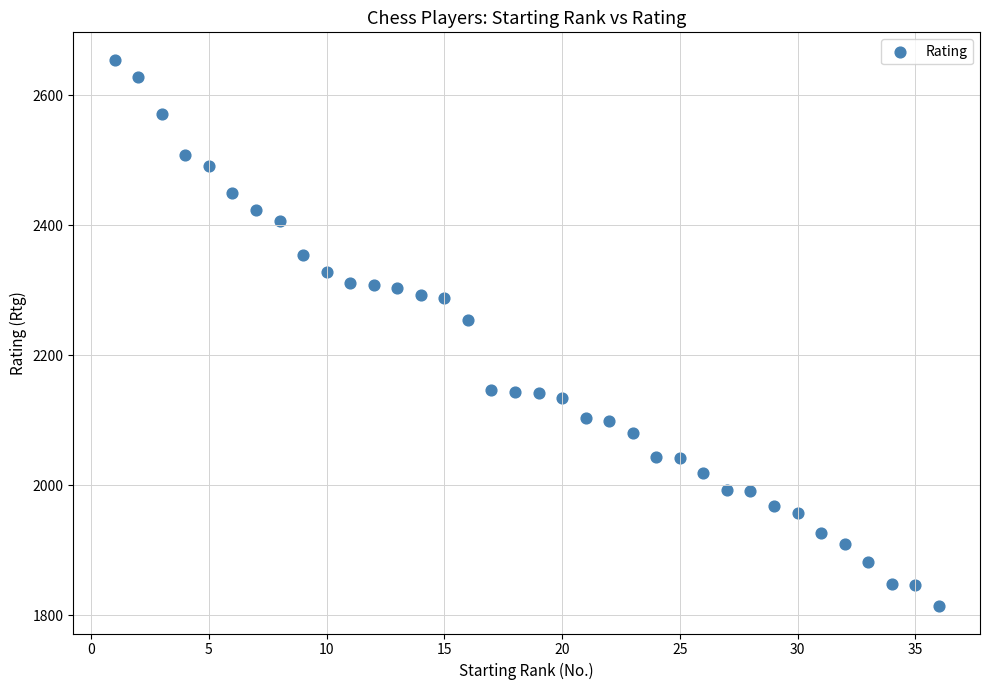

What is the range of X values (max minus min)?

35